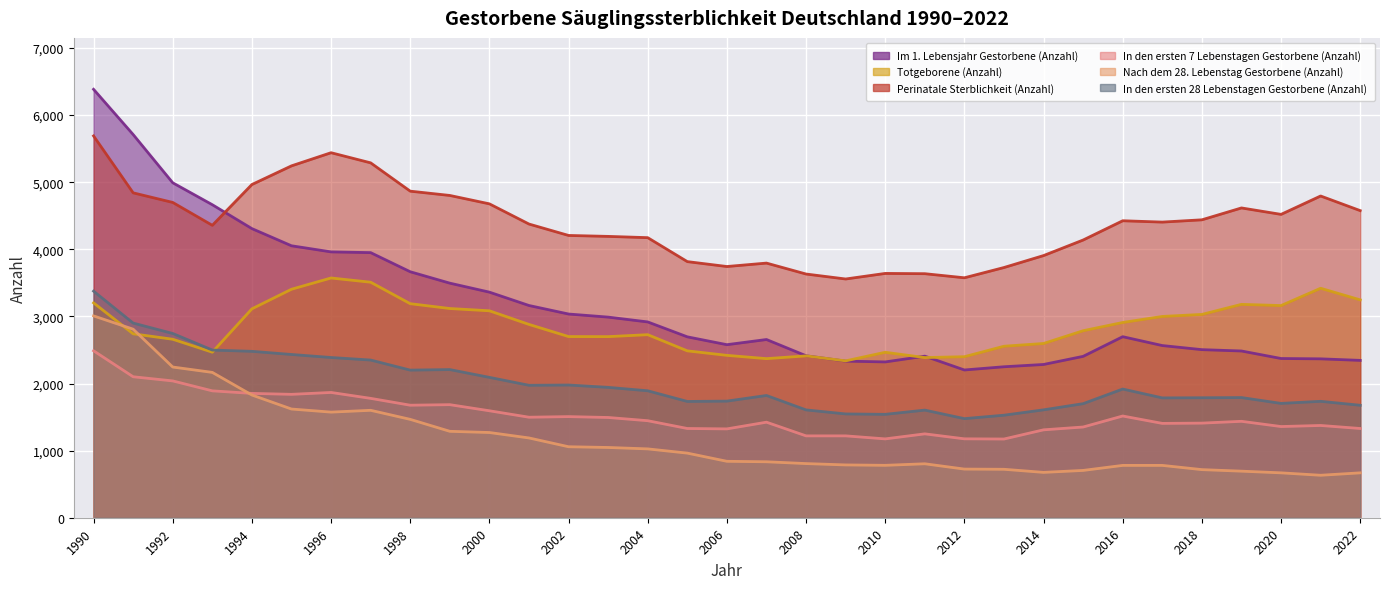

What is the average value of the Perinatale Sterblichkeit (Anzahl) series?

4387